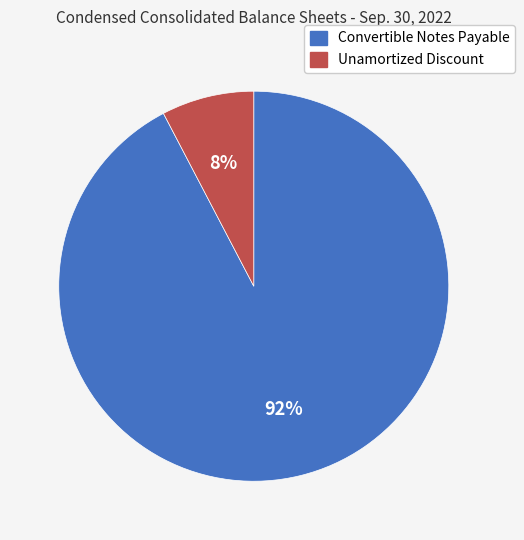

How many slices are in this pie chart?

2